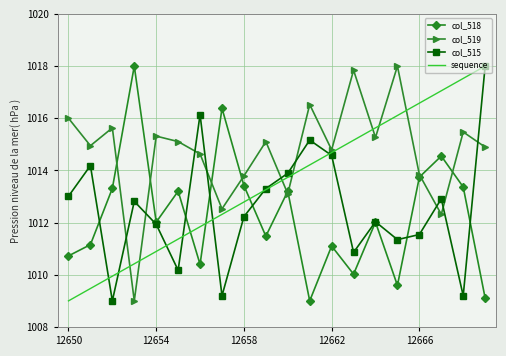

Which series has the largest total across all categories?

col_519